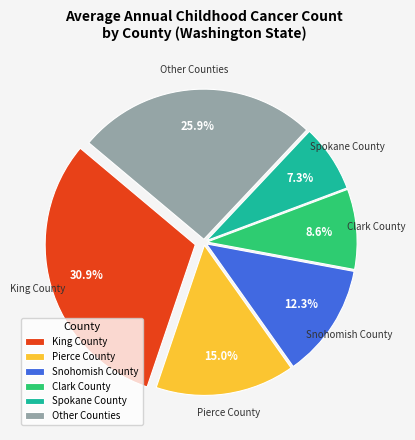

Does Snohomish County represent more than half of the total?

No